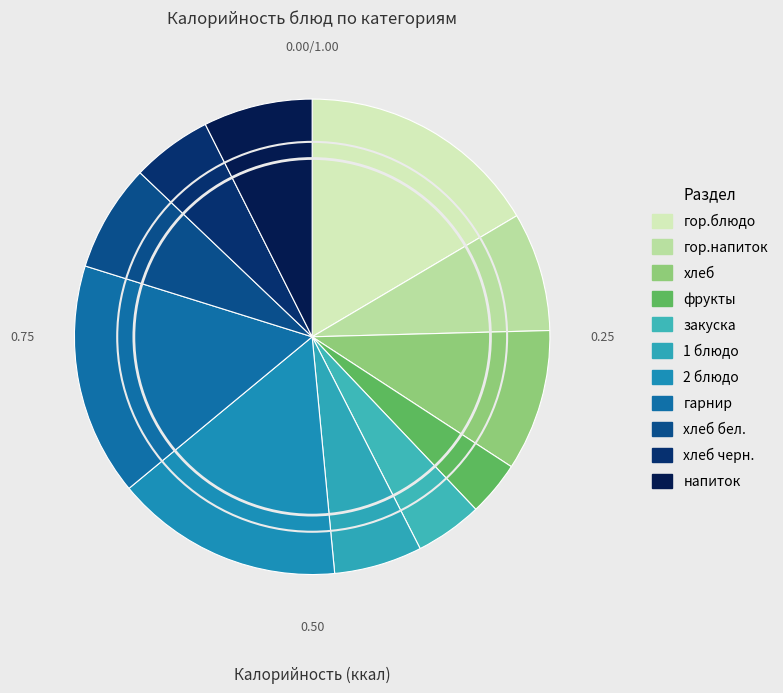

Count the number of slices in the pie.

11